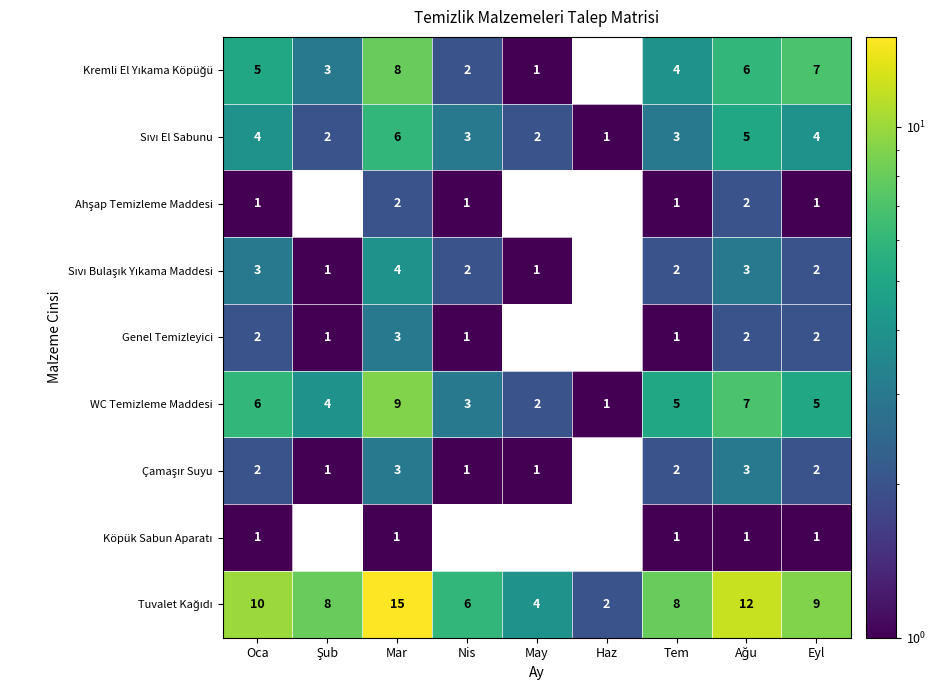

What is the spread (max minus min) of values at May?

4